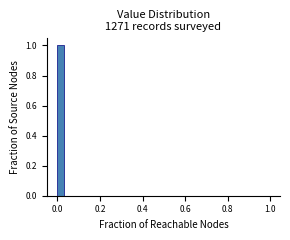

Read against the x-axis, roughly where is the centre of the tallest bar?

0.02